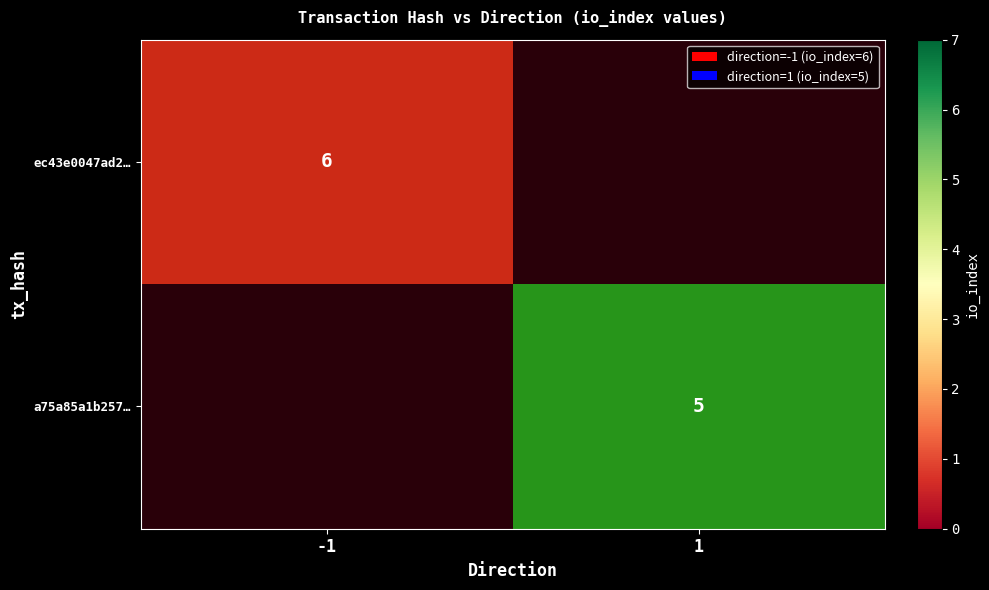

The a75a85a1b257… series shows 9 at 1. True or false?

False